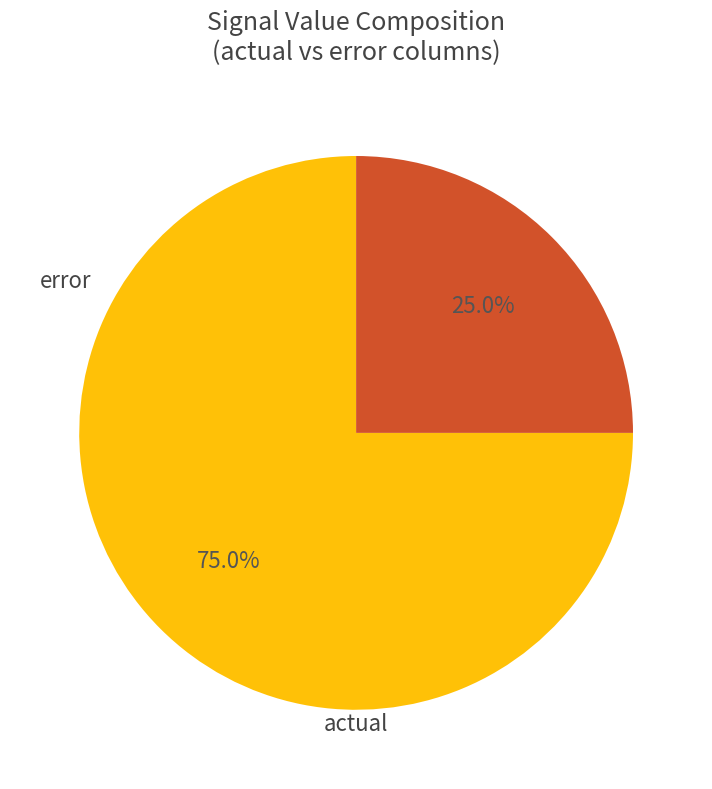

To the nearest percent, what is the average slice percentage?

50%